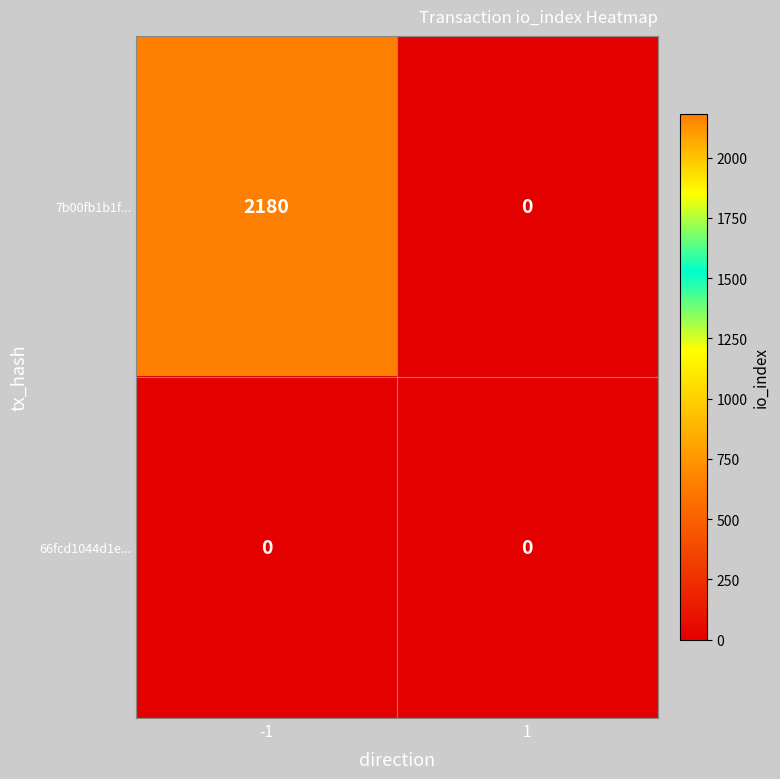

Reading left to right, what are all the values shown in this chart?

7b00fb1b1f...: 2180	0
66fcd1044d1e...: 0	0